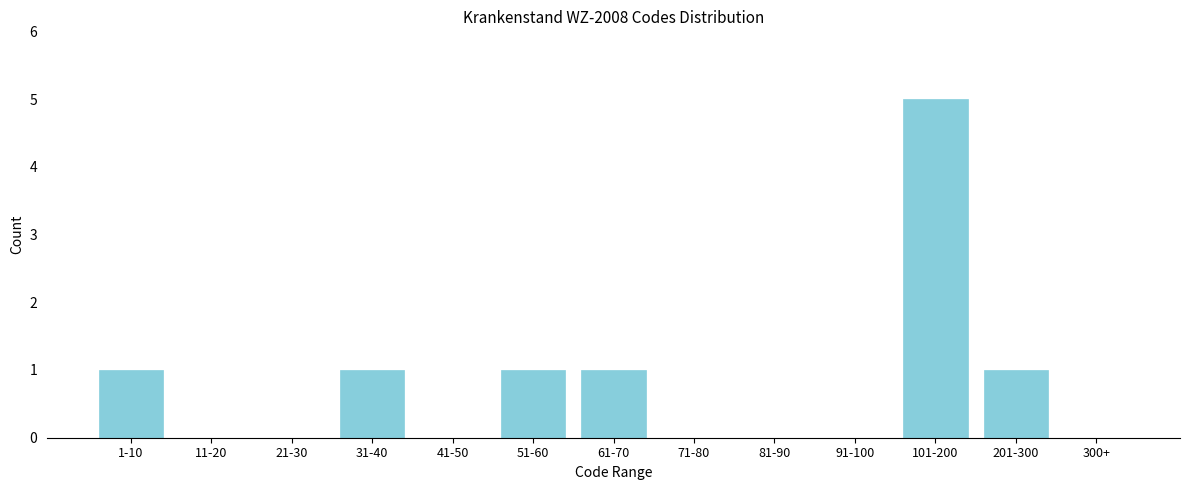

Reading left to right, list all the values displayed in this chart.

1-10=1	11-20=0	21-30=0	31-40=1	41-50=0	51-60=1	61-70=1	71-80=0	81-90=0	91-100=0	101-200=5	201-300=1	300+=0